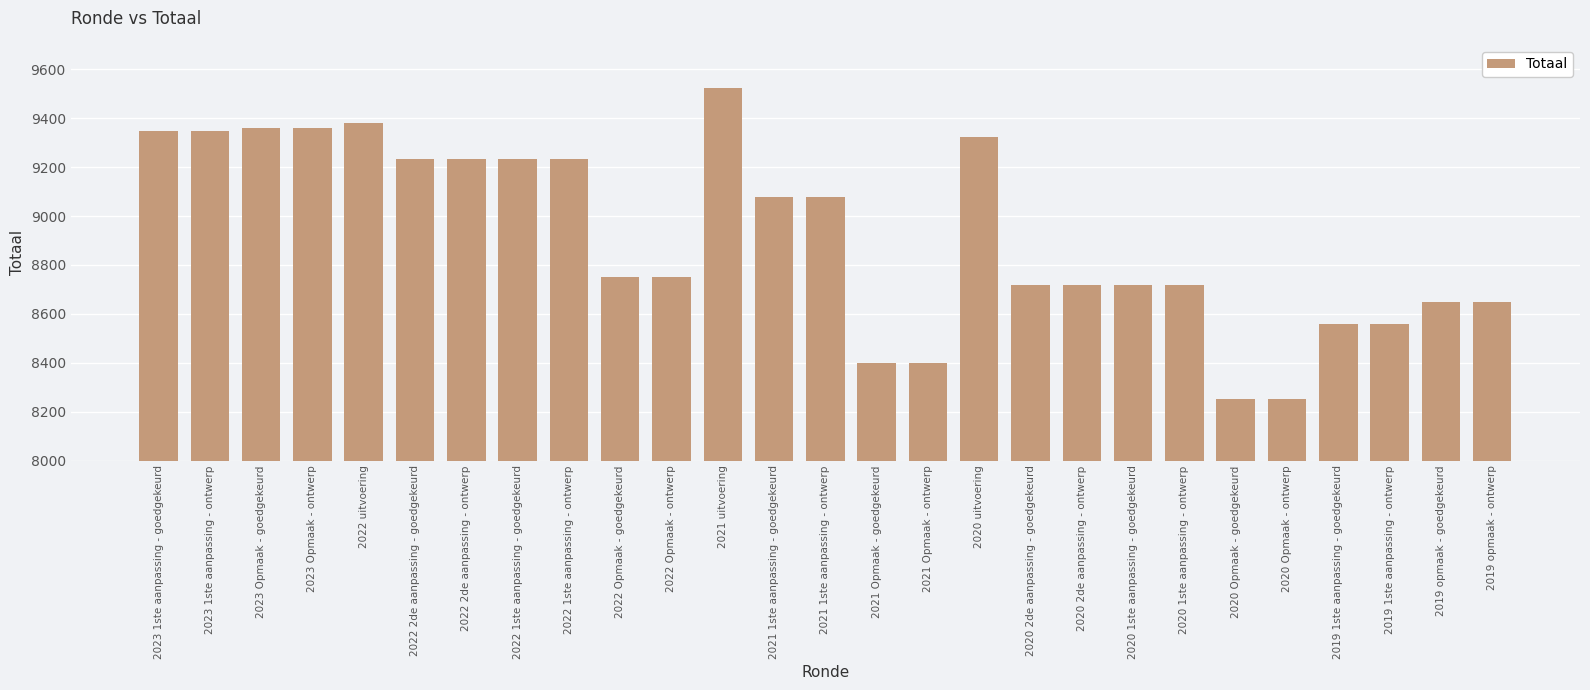

What position from the right is 2022 uitvoering?

23